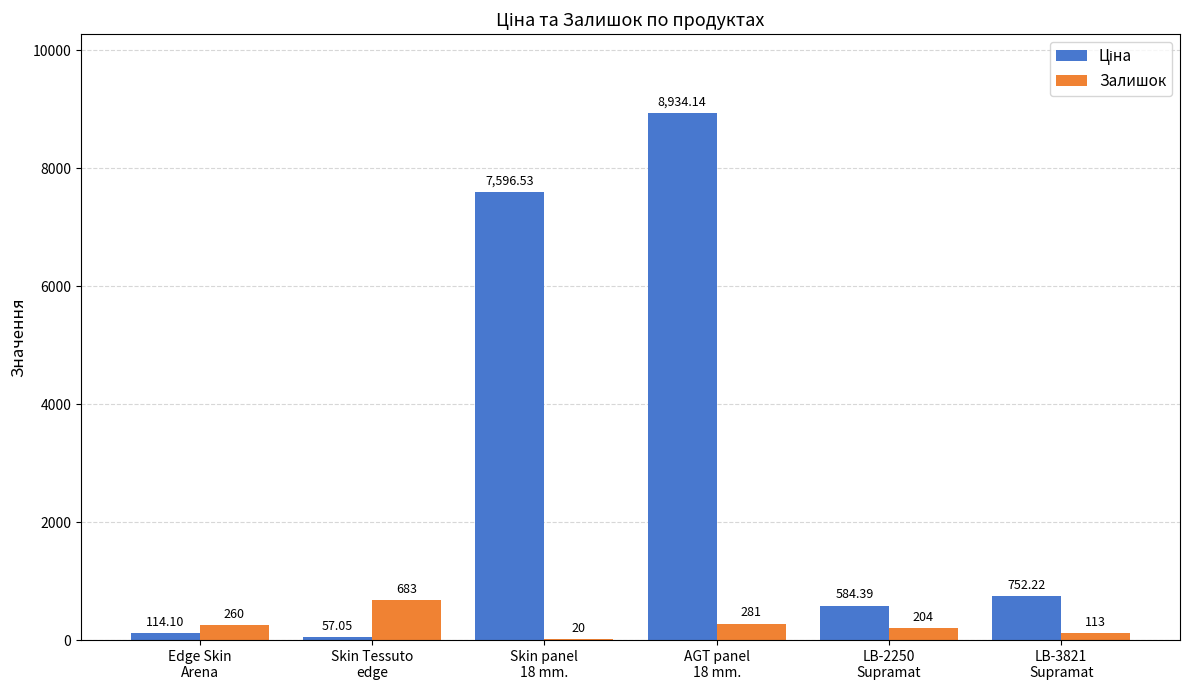

What is the sum of all Залишок values?

1561.0